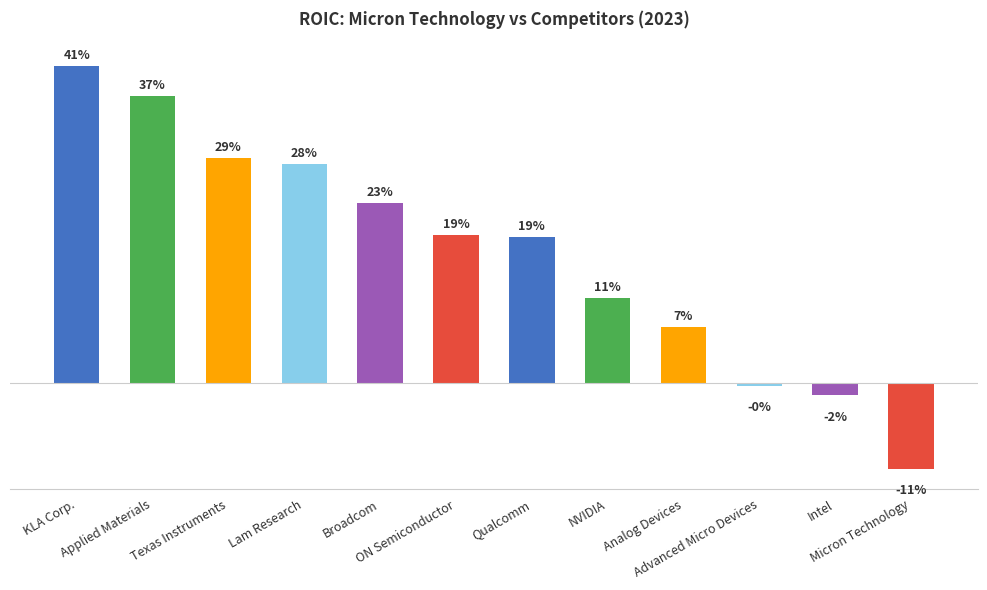

How many values are below zero?

3